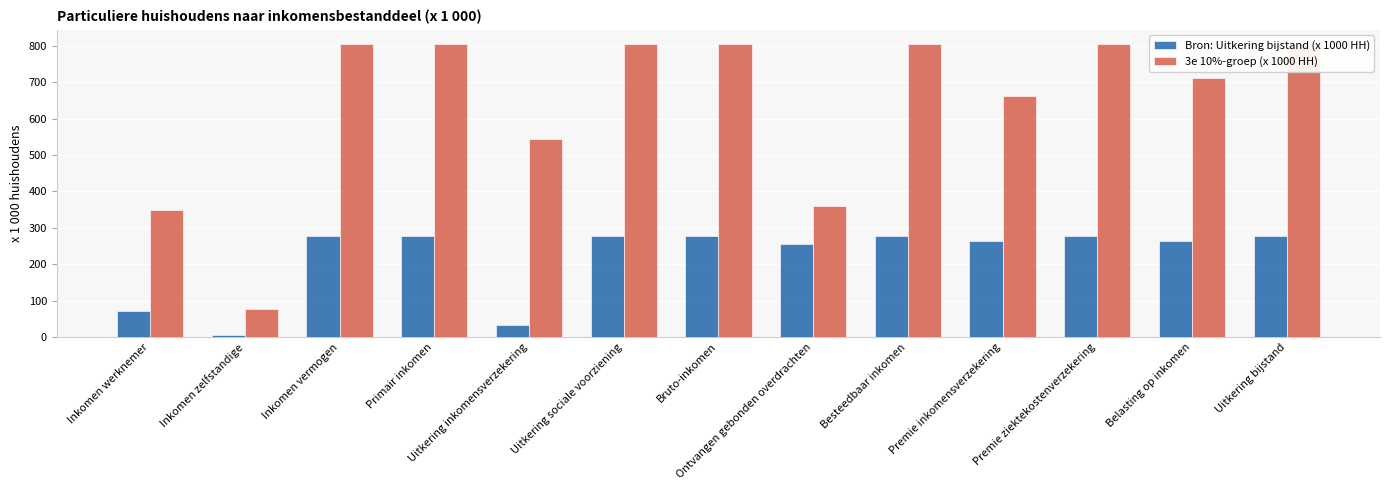

Between Uitkering sociale voorziening and Primair inkomen, which is larger?

Uitkering sociale voorziening